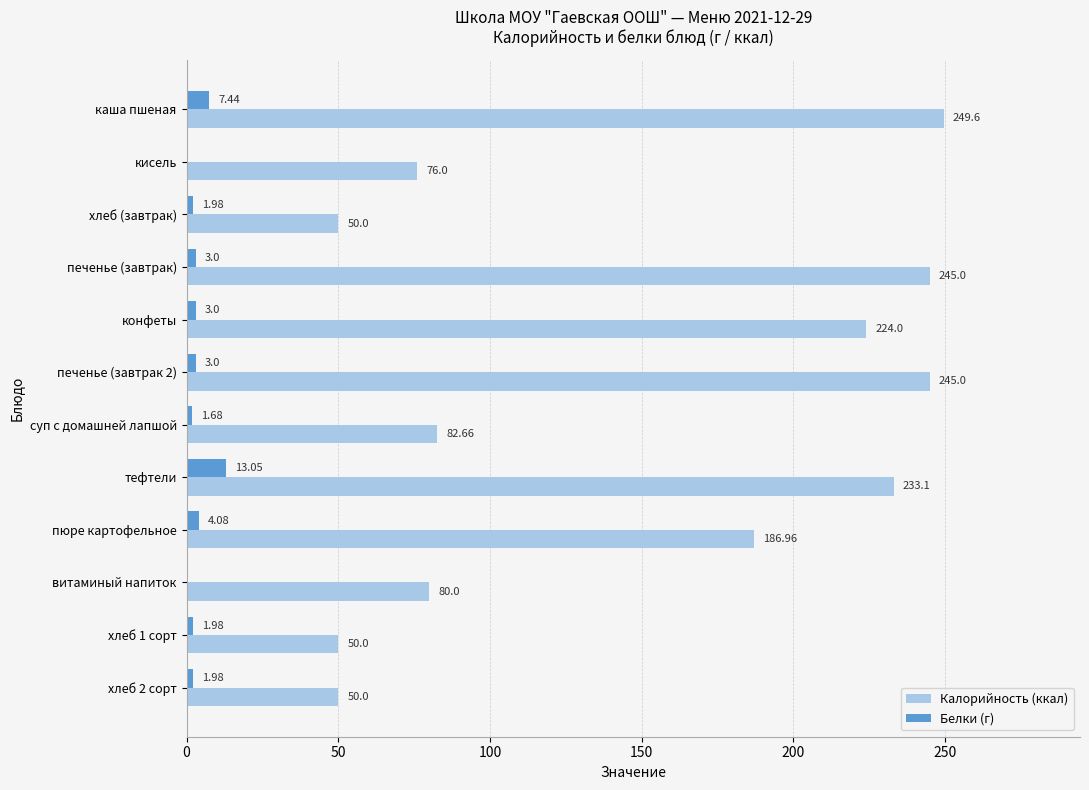

Where is Белки (г) nearest to the value 6?

каша пшеная